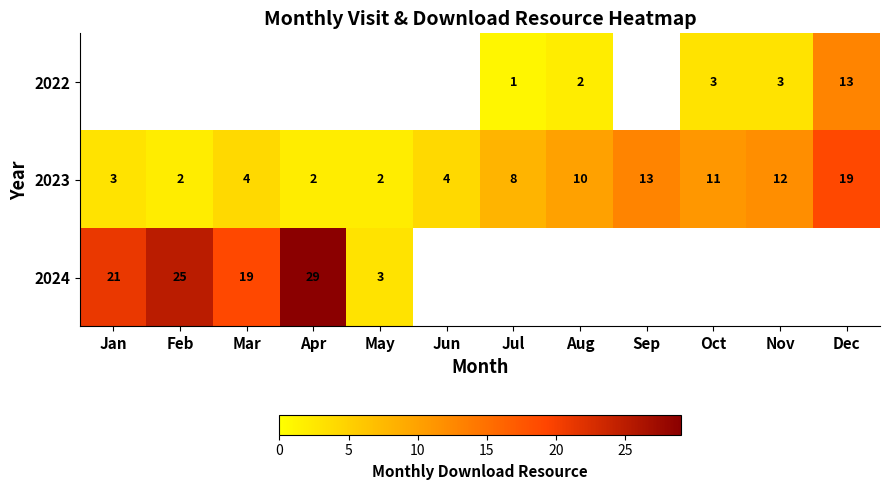

How many series are shown in this chart?

3